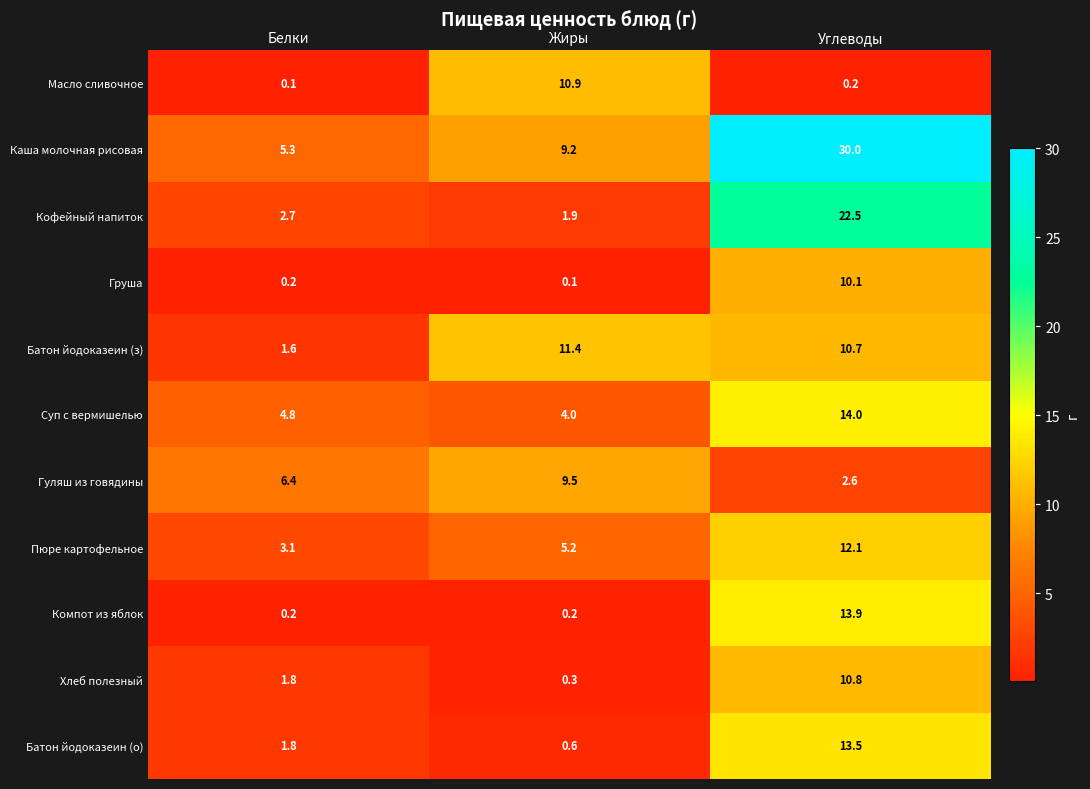

At which label does Масло сливочное reach its peak?

Жиры